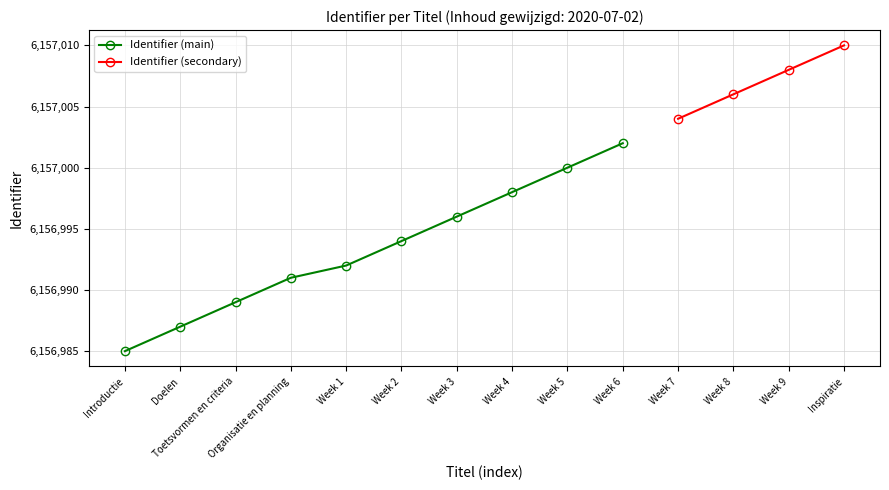

Reading left to right, extract all data points from this chart.

Introductie=6156985	Doelen=6156987	Toetsvormen en criteria=6156989	Organisatie en planning=6156991	Week 1=6156992	Week 2=6156994	Week 3=6156996	Week 4=6156998	Week 5=6157000	Week 6=6157002	Week 7=6157004	Week 8=6157006	Week 9=6157008	Inspiratie=6157010